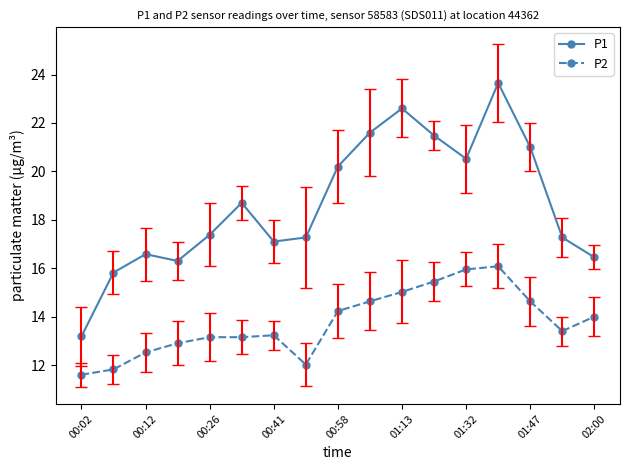

At how many categories does at least one series exceed 11?

17